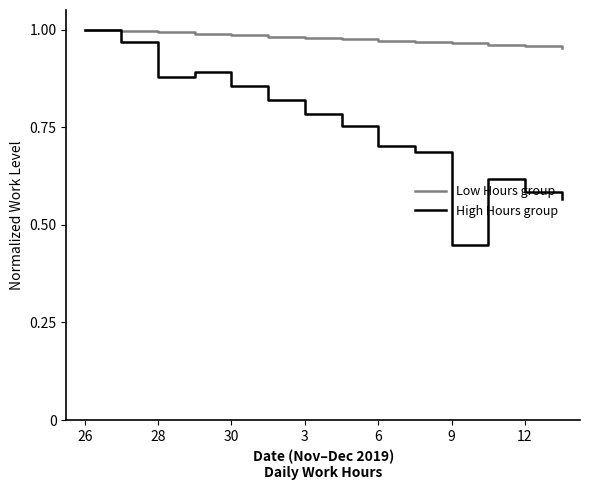

List the series in order of their overall mean, highest first.

Low Hours group, High Hours group